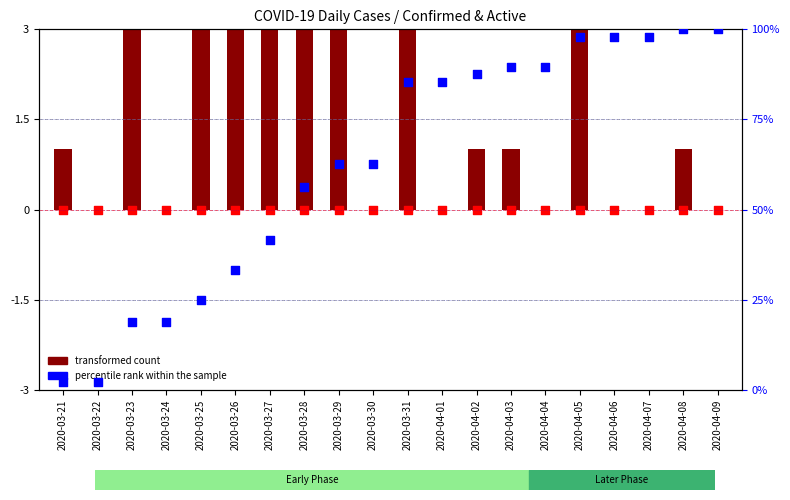

Which series reaches the maximum Y coordinate?

percentile rank within the sample